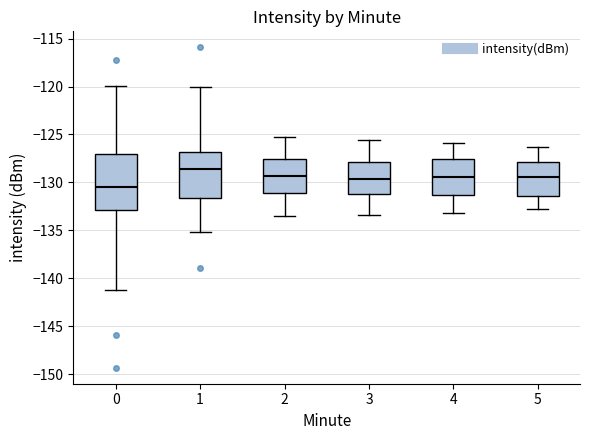

Reading left to right, transcribe this box plot: for each box, give where its median line is, the range the box spans, and where its two whiskers end, as read against the y-axis. The values are not printed on the chart, so give them approximately, as read against the axis.

0: median -130.5, box -133.0 to -127.0, whiskers -141.0 to -120.0
1: median -128.5, box -131.5 to -127.0, whiskers -135.0 to -120.0
2: median -129.5, box -131.0 to -127.5, whiskers -133.5 to -125.5
3: median -129.5, box -131.0 to -128.0, whiskers -133.5 to -125.5
4: median -129.5, box -131.5 to -127.5, whiskers -133.0 to -126.0
5: median -129.5, box -131.5 to -128.0, whiskers -133.0 to -126.5